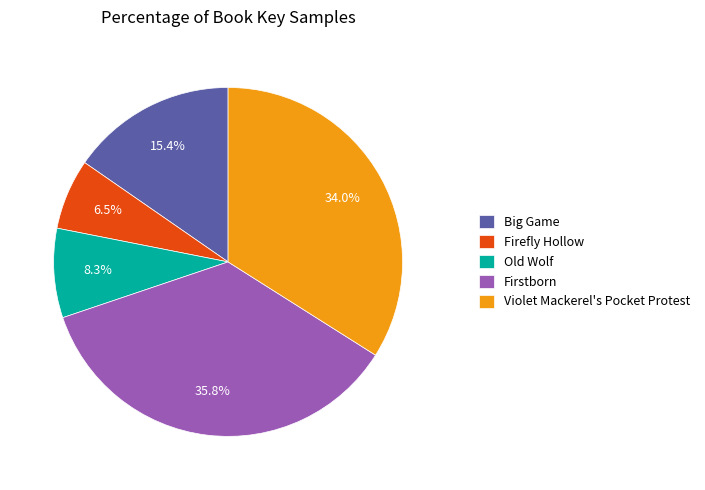

Which slice is the smallest?

Firefly Hollow